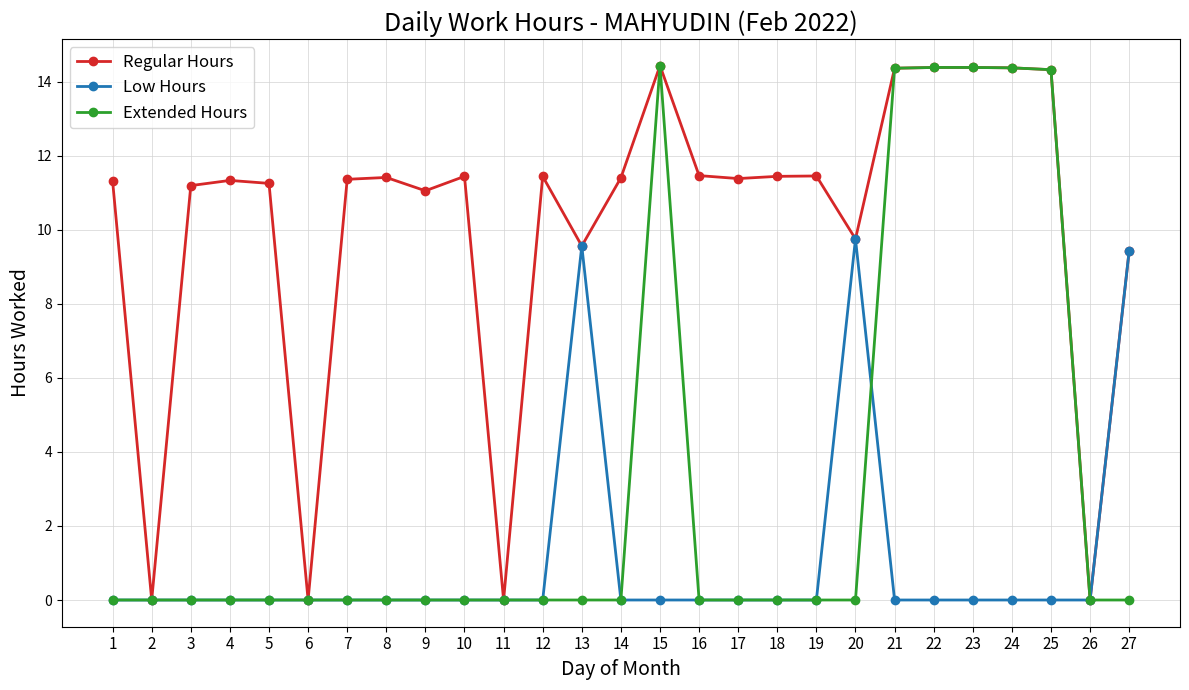

Does the chart have visible grid lines?

Yes